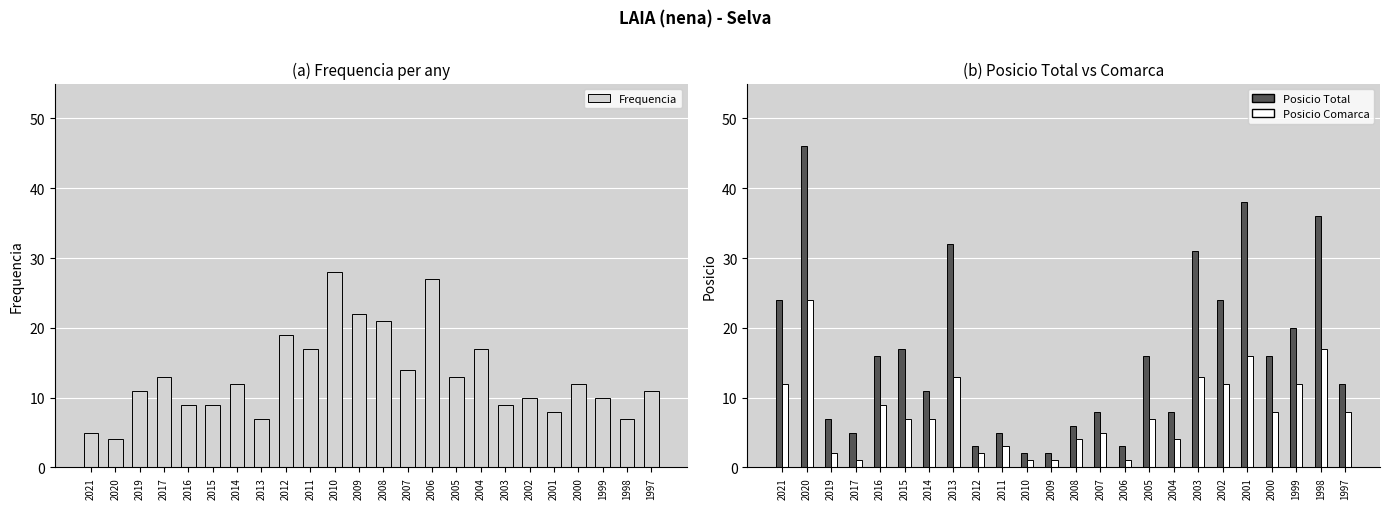

At which category is the sum across all series the highest?

2020